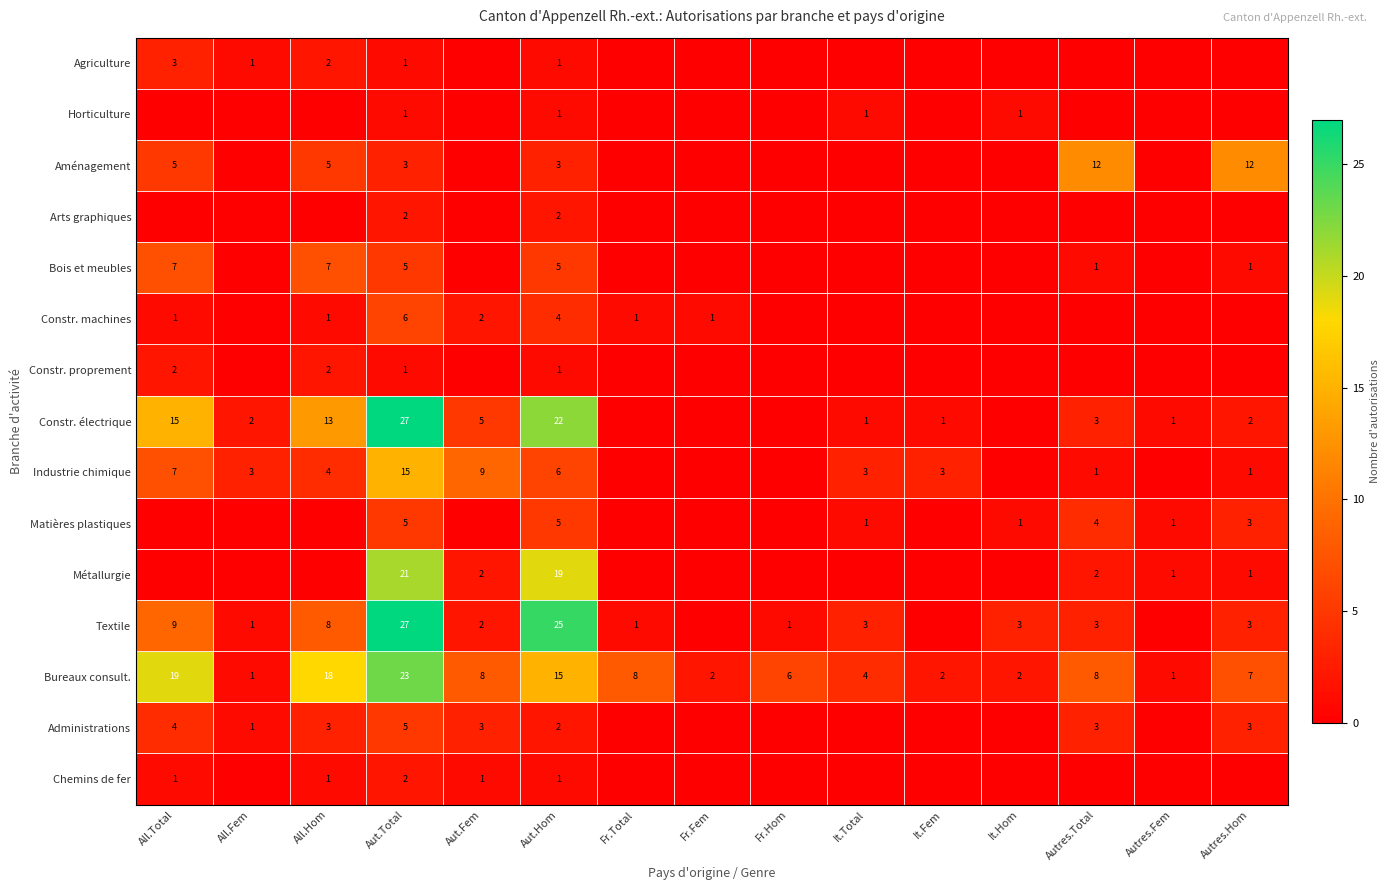

The Bureaux consult. series shows 7 at Autres.Hom. True or false?

True